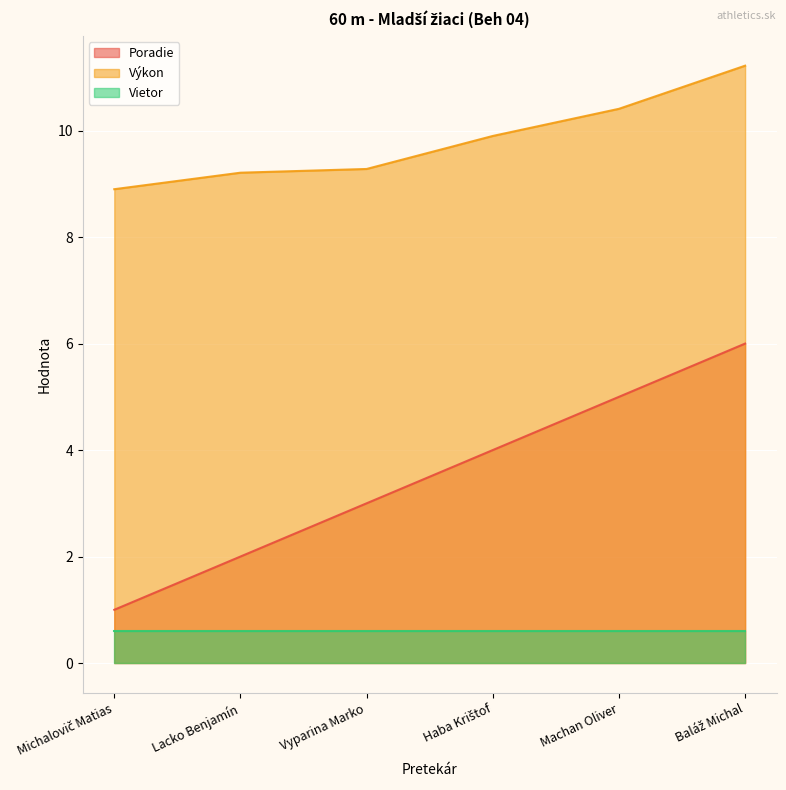

At how many categories does at least one series exceed 9?

5